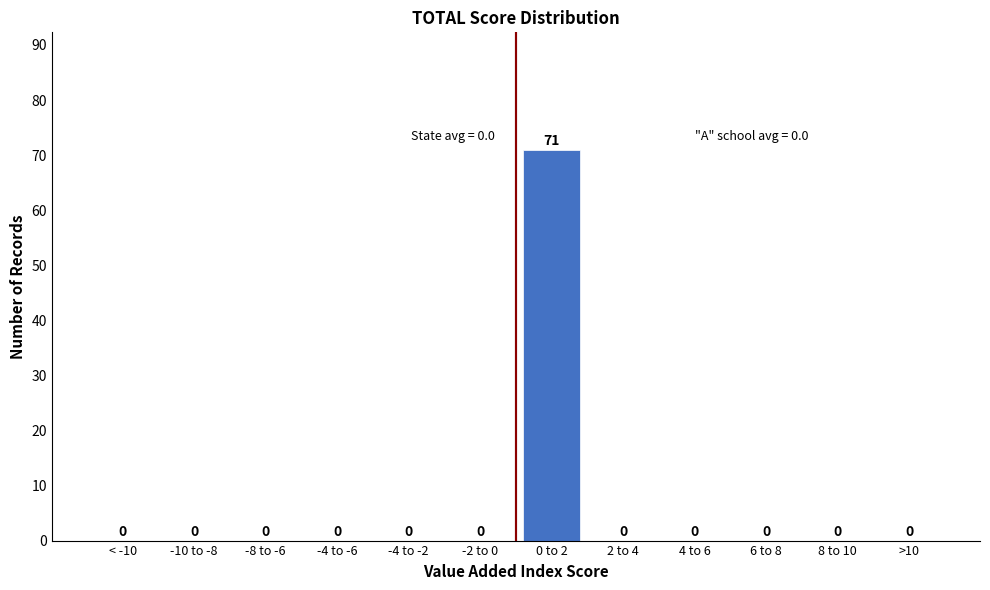

Reading left to right, extract all data points from this chart.

< -10=0	-10 to -8=0	-8 to -6=0	-4 to -6=0	-4 to -2=0	-2 to 0=0	0 to 2=71	2 to 4=0	4 to 6=0	6 to 8=0	8 to 10=0	>10=0